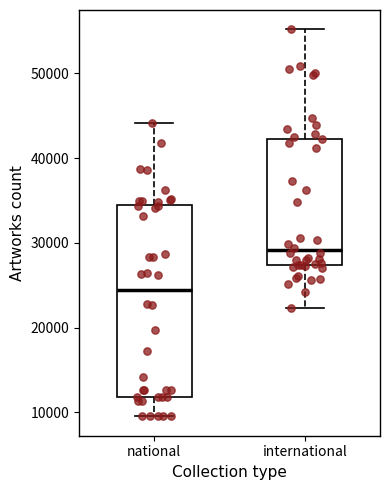

Which box's median line is the lowest?

national